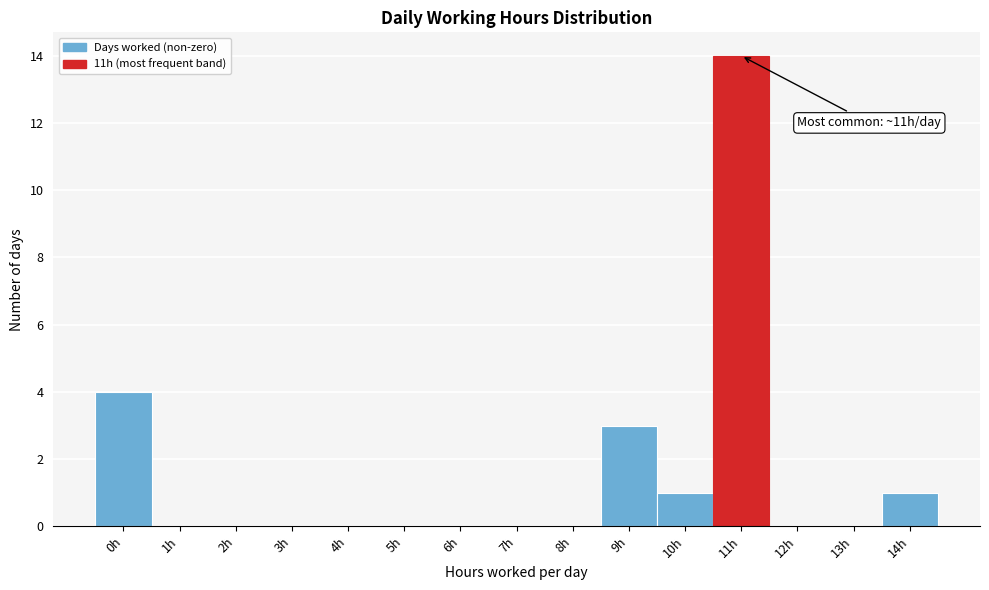

Reading right to left, what are all the values shown in this chart?

14h=1	13h=0	12h=0	11h=14	10h=1	9h=3	8h=0	7h=0	6h=0	5h=0	4h=0	3h=0	2h=0	1h=0	0h=4